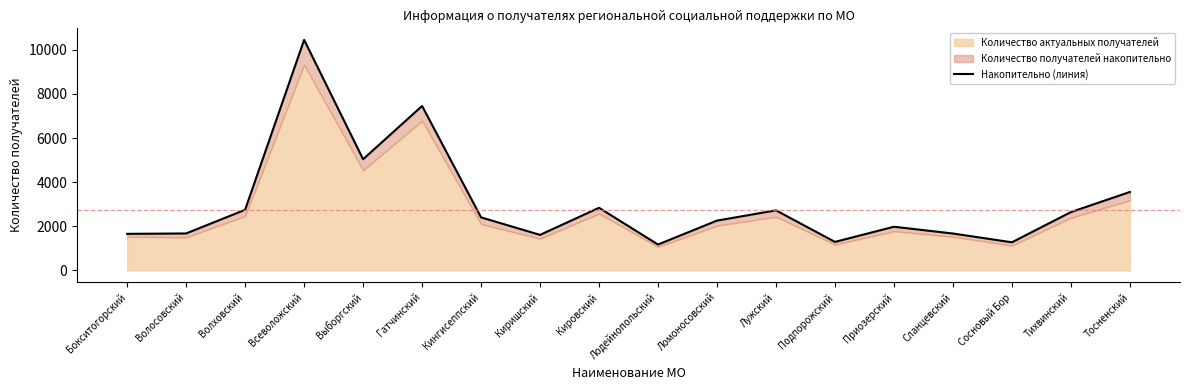

Approximately how many times larger is the value at Сланцевский compared to Кингисеппский?

0.7